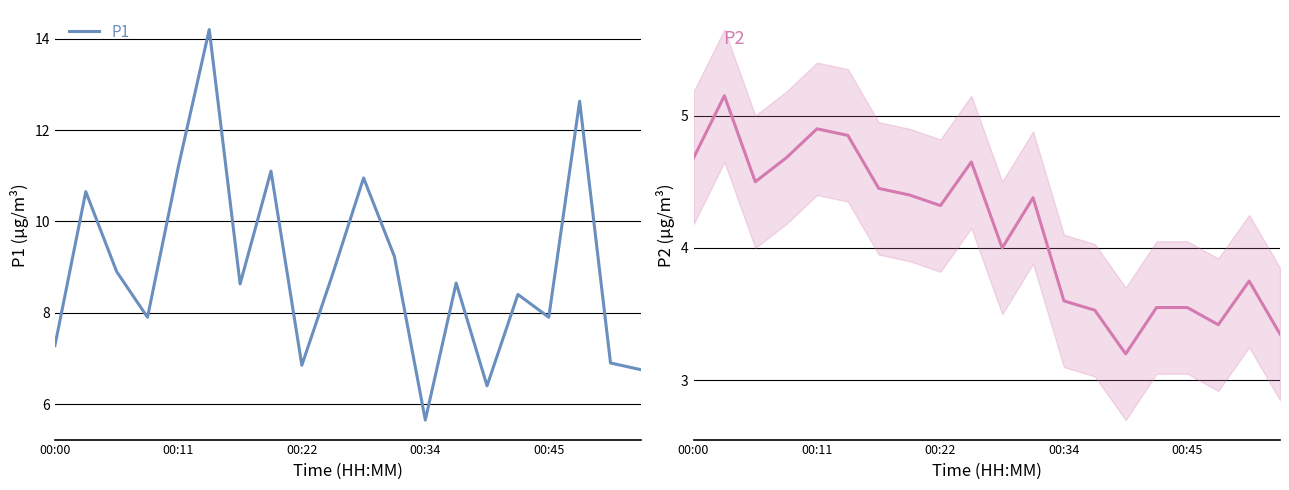

How many lines are shown in the chart?

2